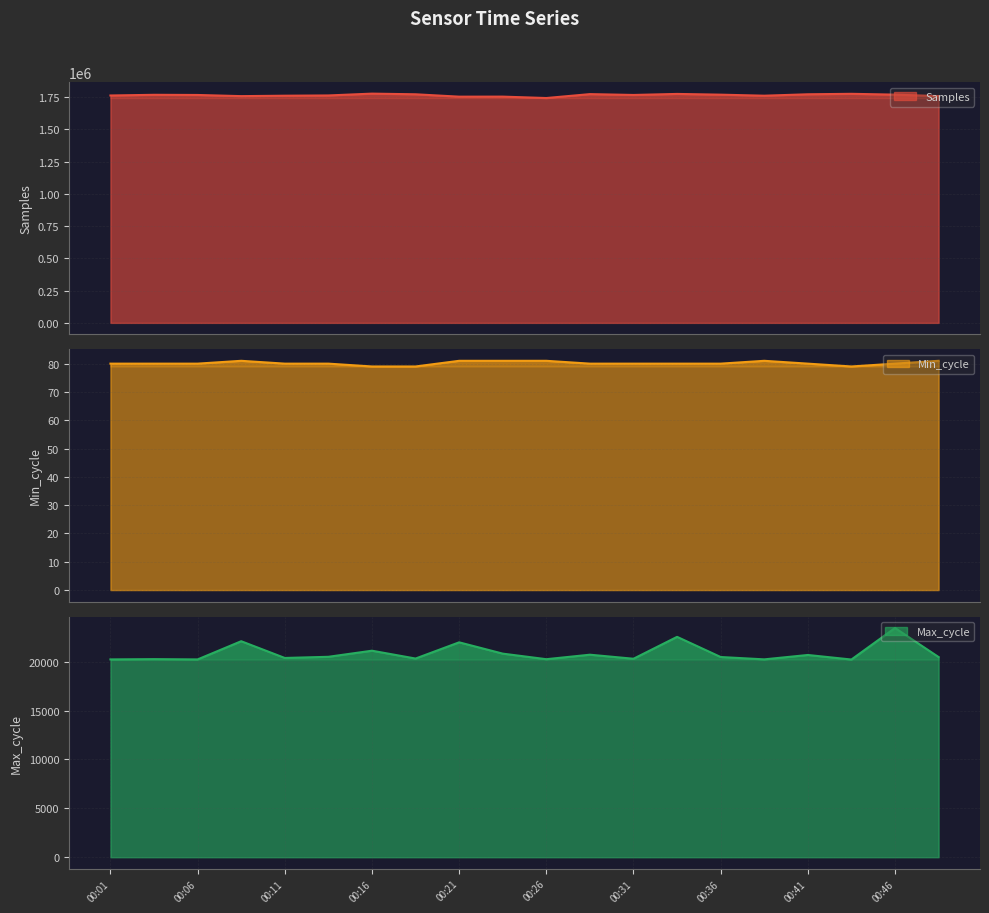

At which category is the sum across all series the highest?

00:16